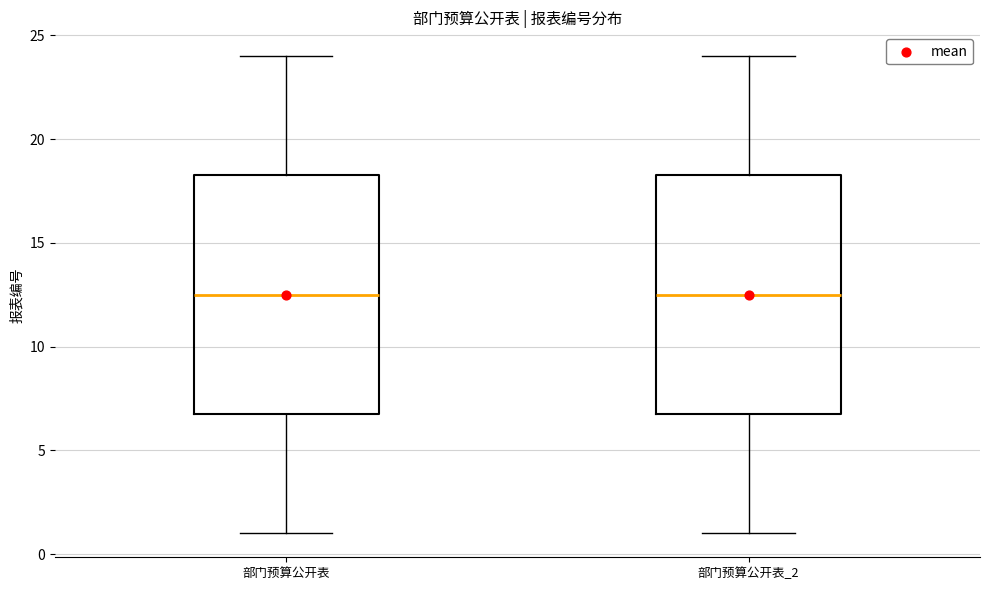

Reading left to right, transcribe this box plot: for each box, give where its median line is, the range the box spans, and where its two whiskers end, as read against the y-axis. The values are not printed on the chart, so give them approximately, as read against the axis.

部门预算公开表: median 12.5, box 7.0 to 18.5, whiskers 1.0 to 24.0
部门预算公开表_2: median 12.5, box 7.0 to 18.5, whiskers 1.0 to 24.0